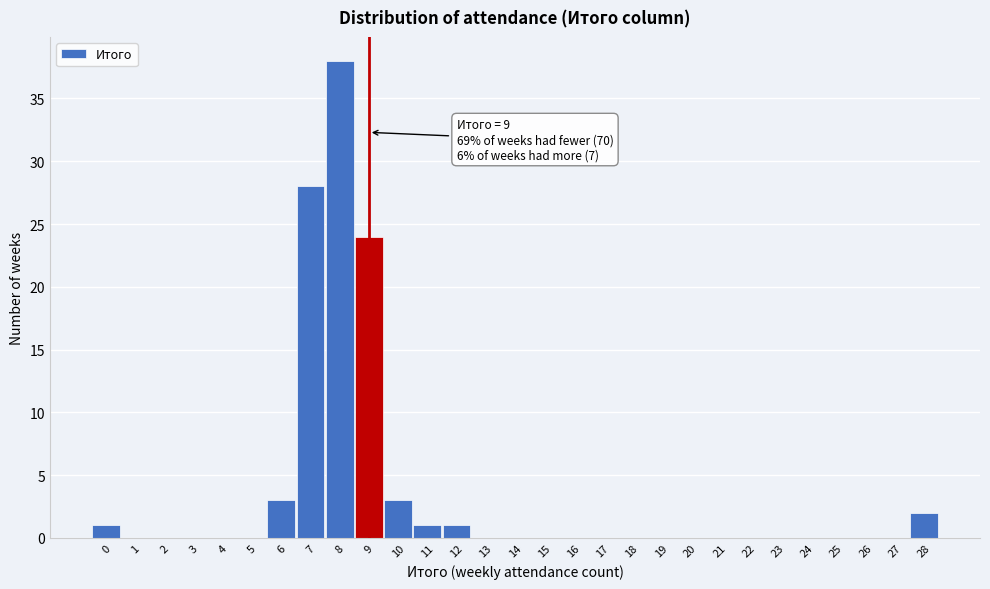

Over which range of the x-axis is the bar tallest?

7.5 to 8.5